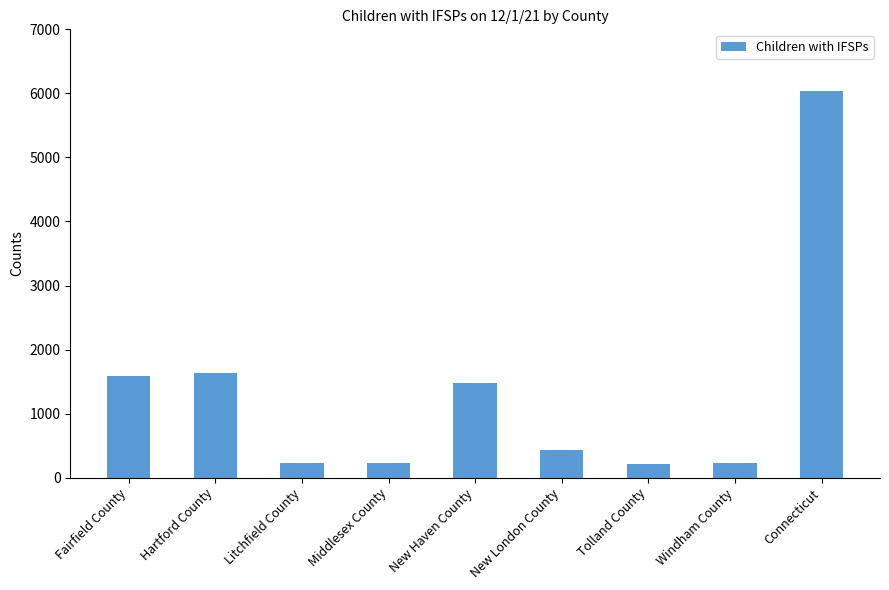

What is the minimum value shown in the chart?

219